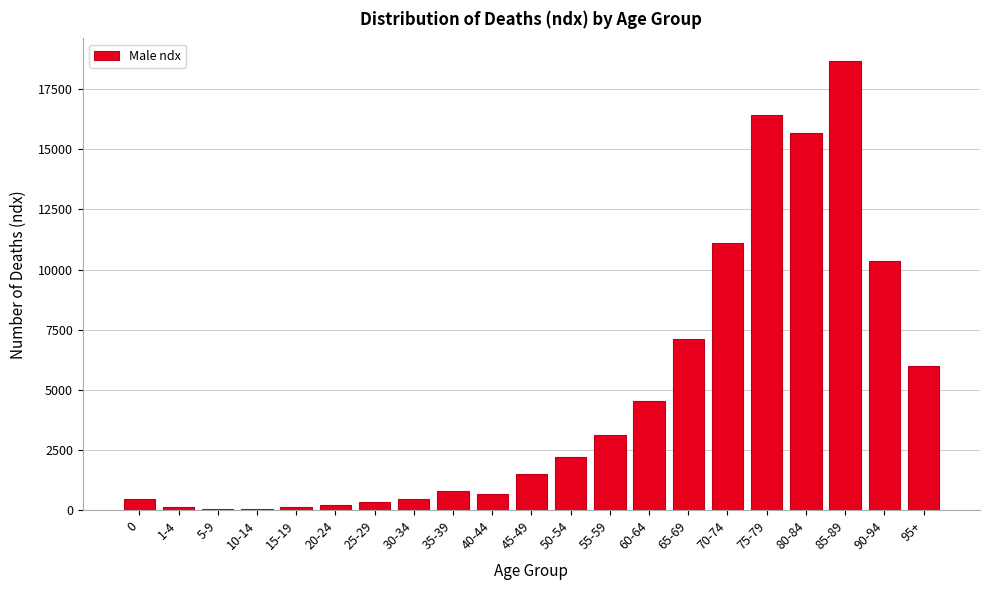

What is the change in value from 35-39 to 80-84?

+14901